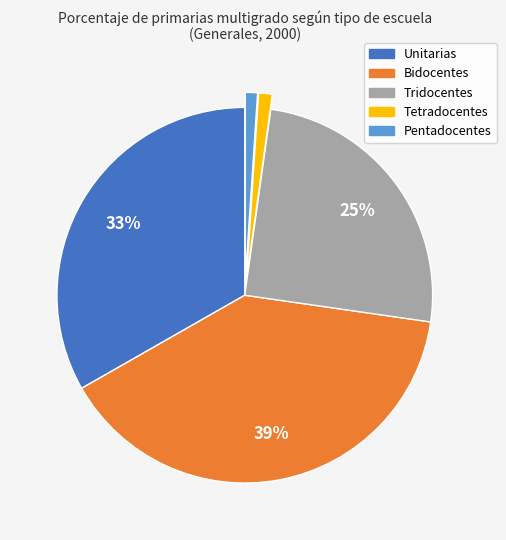

How many slices are in this pie chart?

5